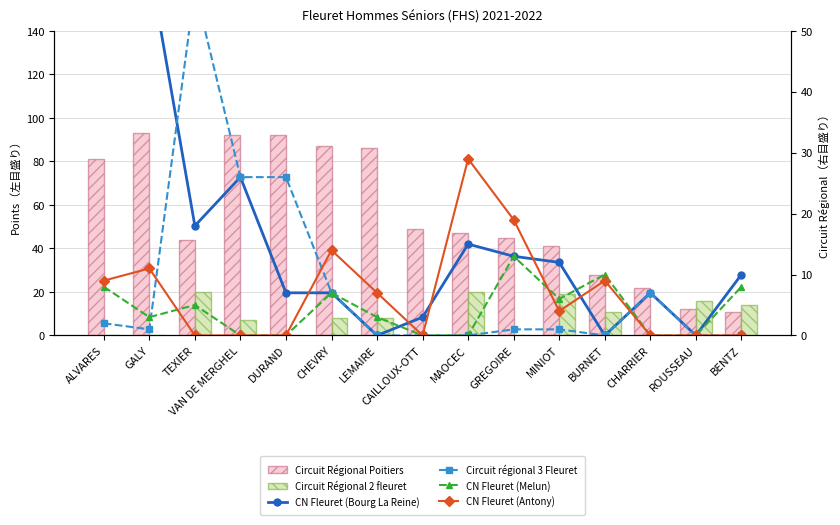

Where is CN Fleuret (Melun) nearest to the value 6?

MINIOT